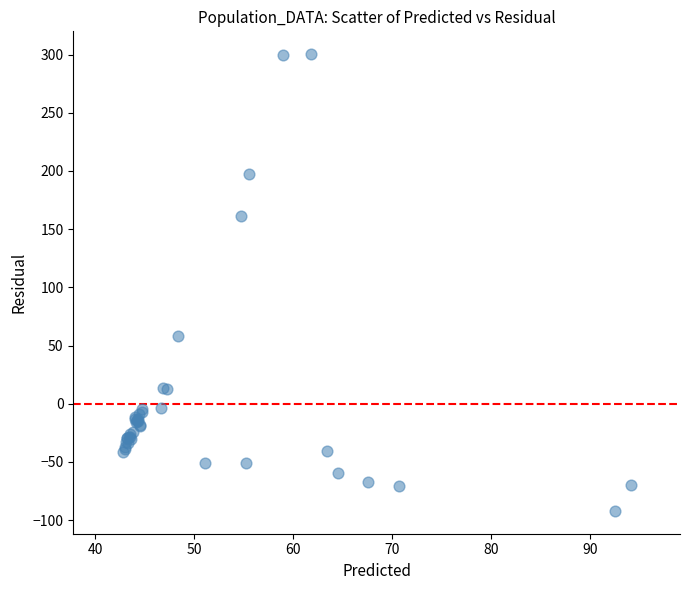

What Y value in the scatter plot is closest to 104?

58.3